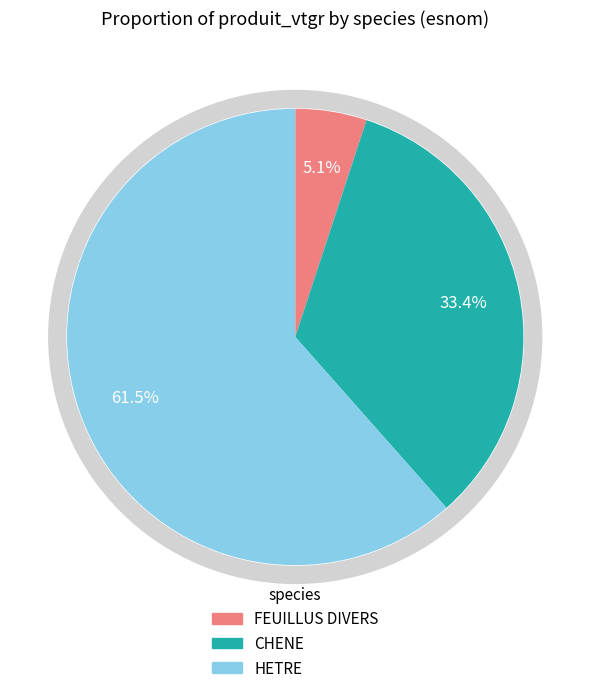

True or false: FEUILLUS DIVERS accounts for 5% of the total.

True